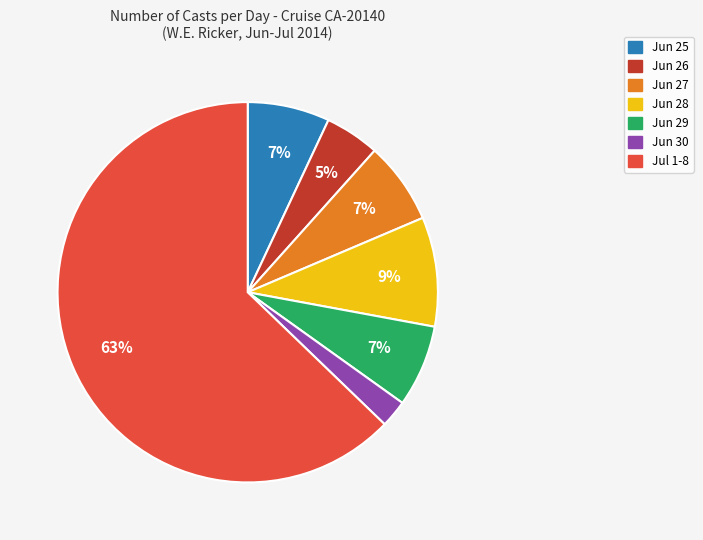

Is there any slice that represents more than half of the pie?

Yes